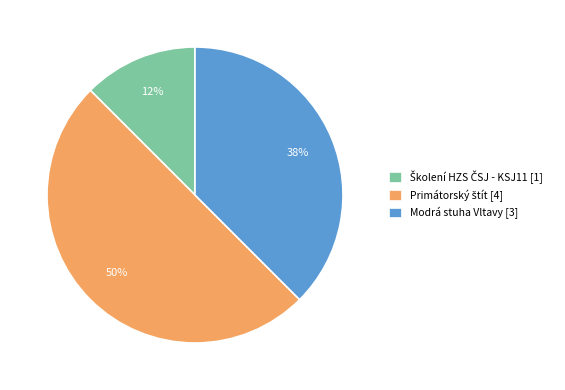

Does Modrá stuha Vltavy [3] account for over 50% of the chart?

No